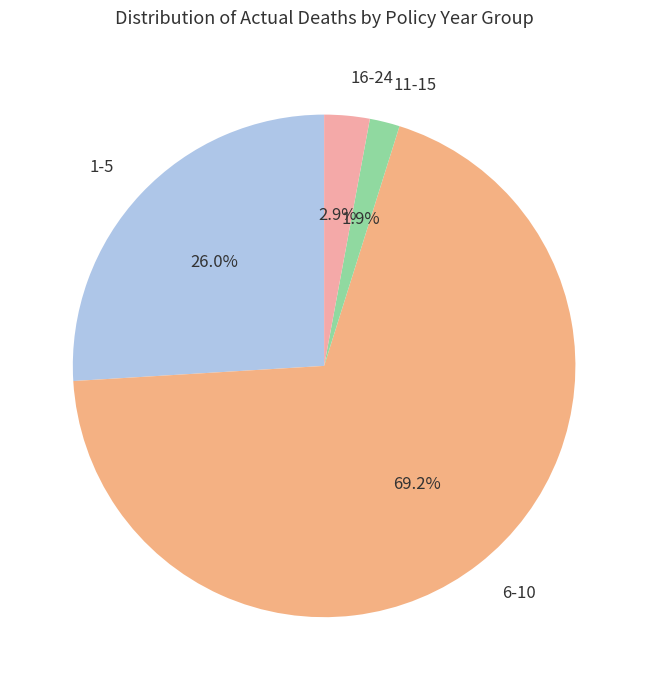

Which category has the biggest portion of the pie?

6-10